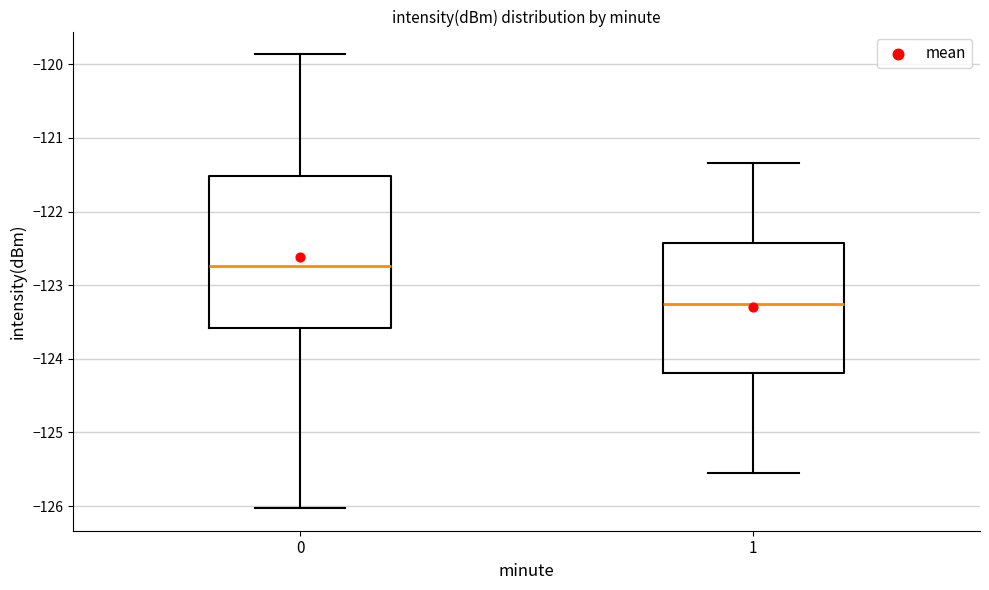

Which box's median line is the lowest?

1